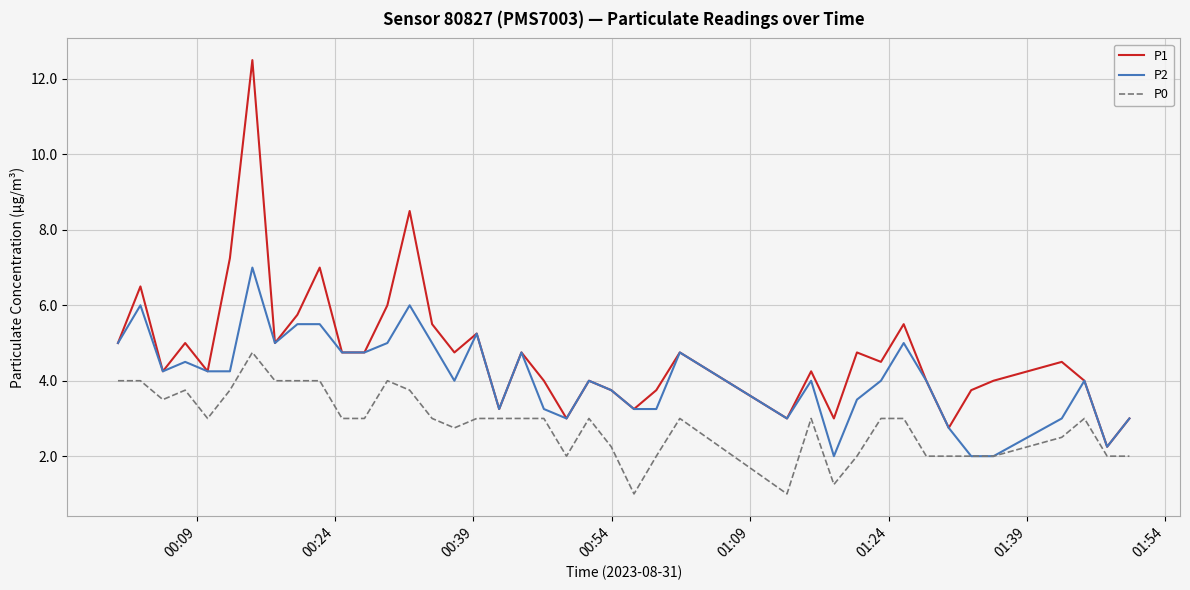

Which series has the largest total across all categories?

P1